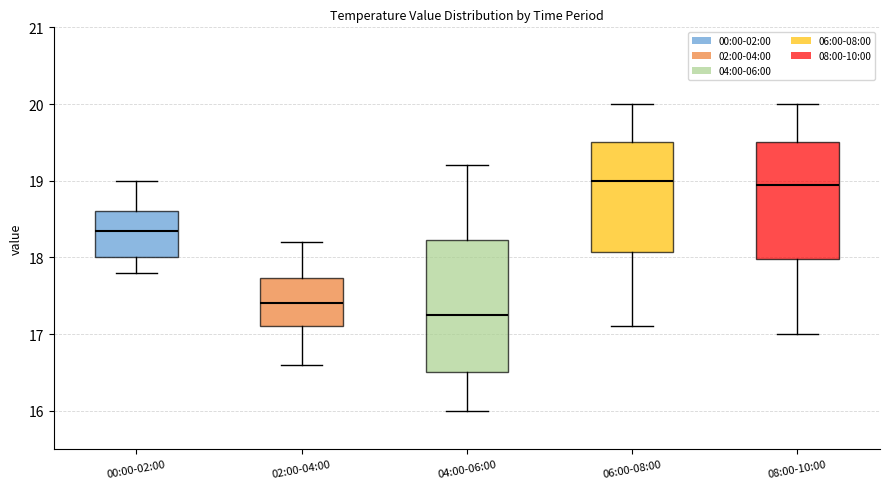

Which box is the tallest, from its lower edge to its upper edge?

04:00-06:00